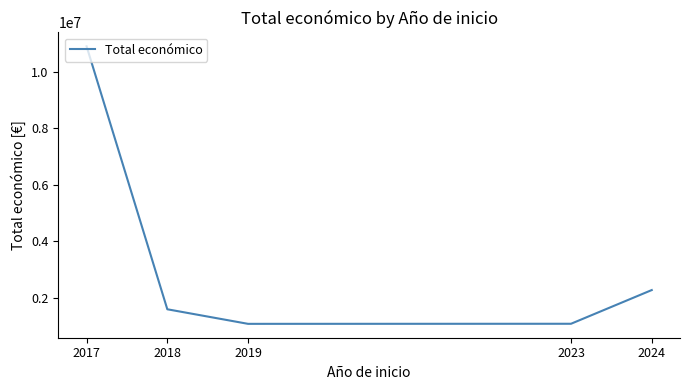

Between 2017 and 2019, which is larger?

2017